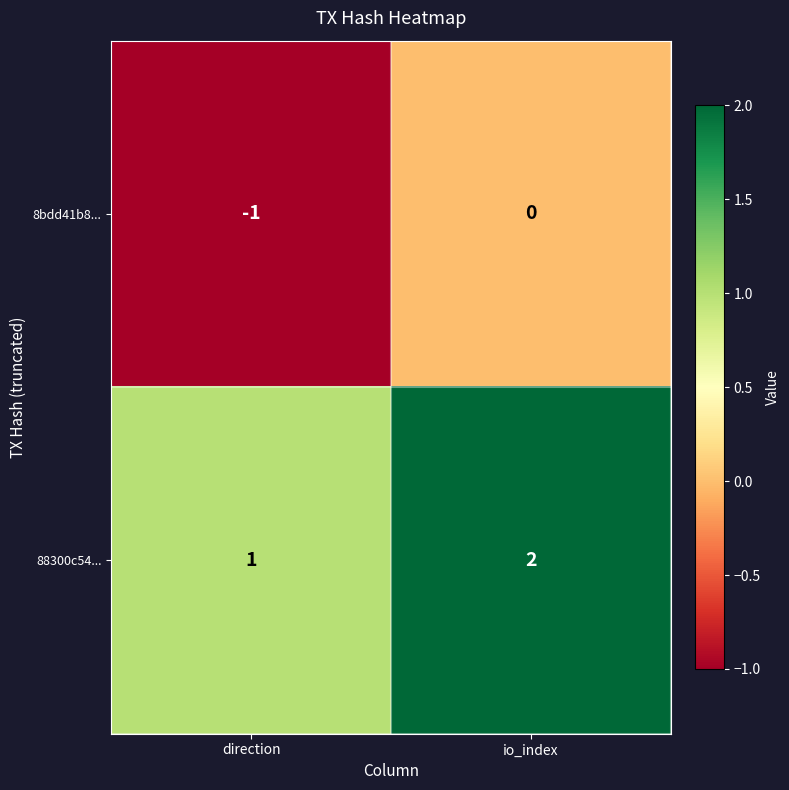

At which category is the sum across all series the highest?

io_index